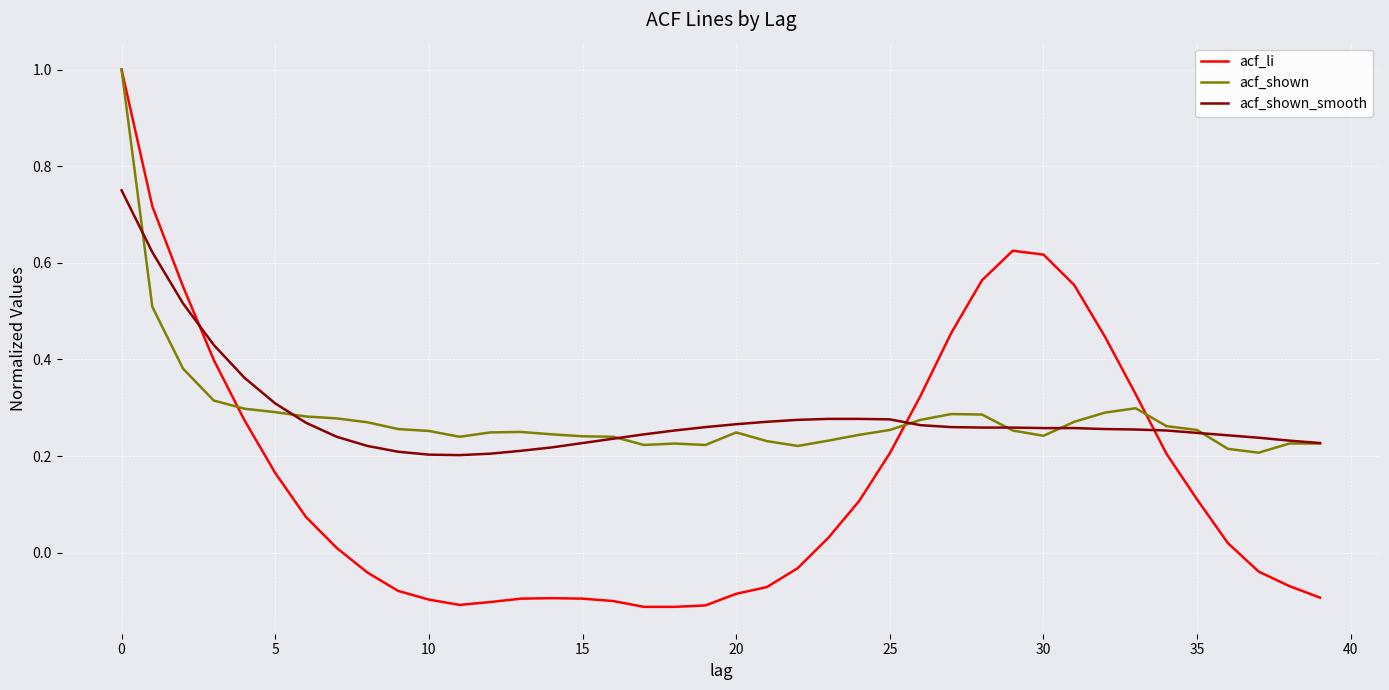

Which series has the largest range (max minus min)?

acf_li